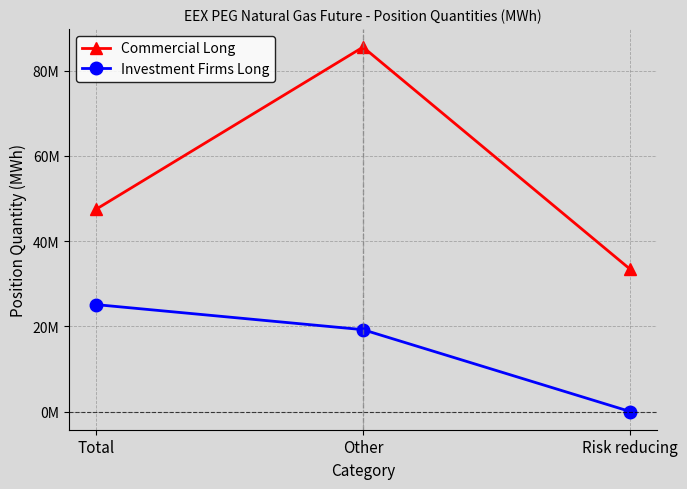

What is the difference between the highest and lowest values at Total?

22363675